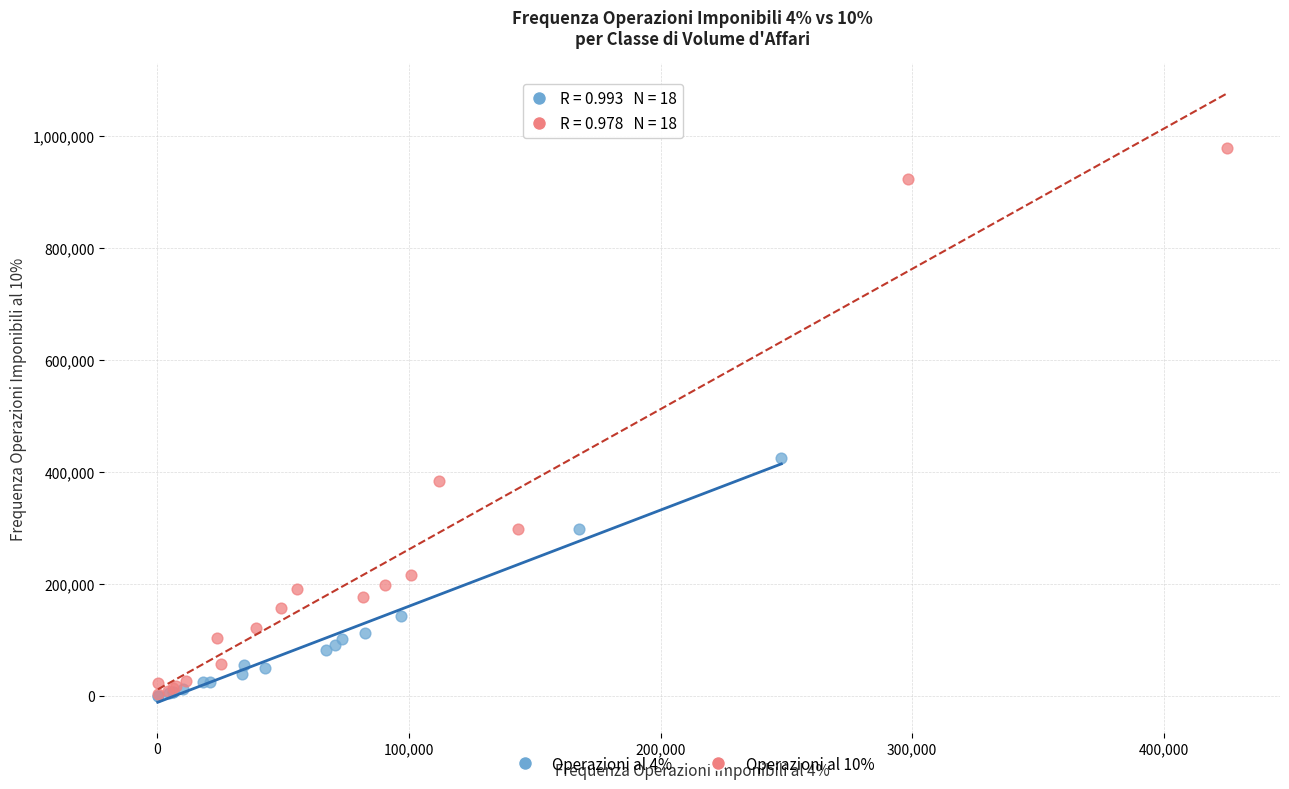

Which series reaches the maximum Y coordinate?

Operazioni al 10%